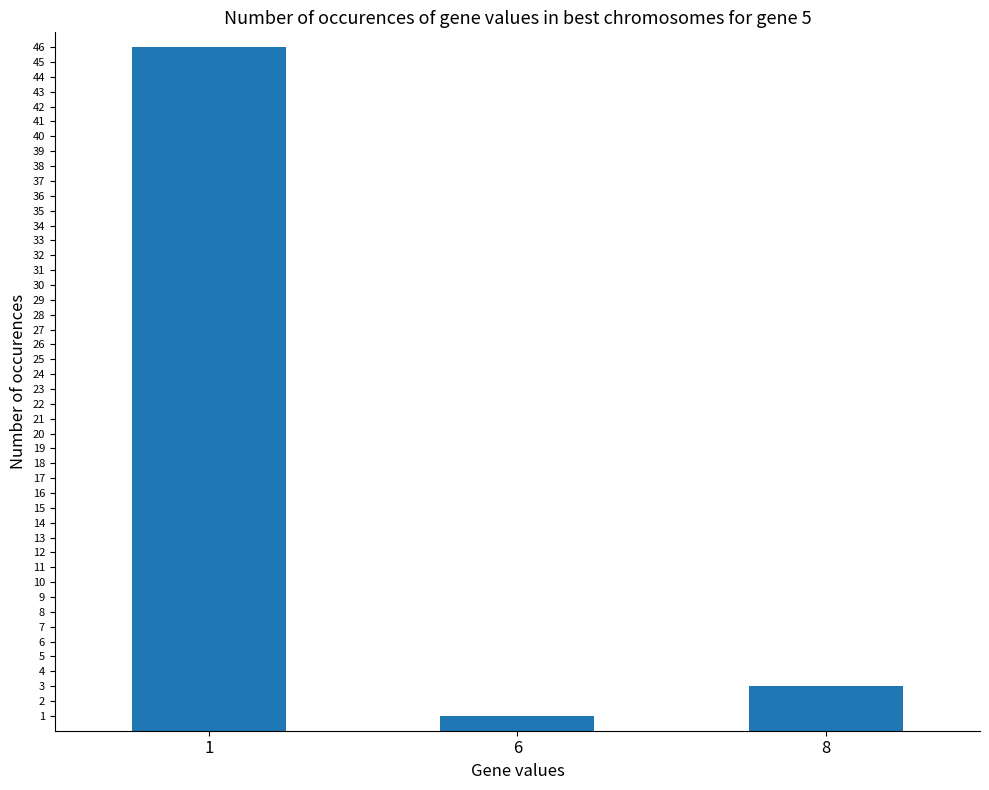

The value at 8 is 1. True or false?

False